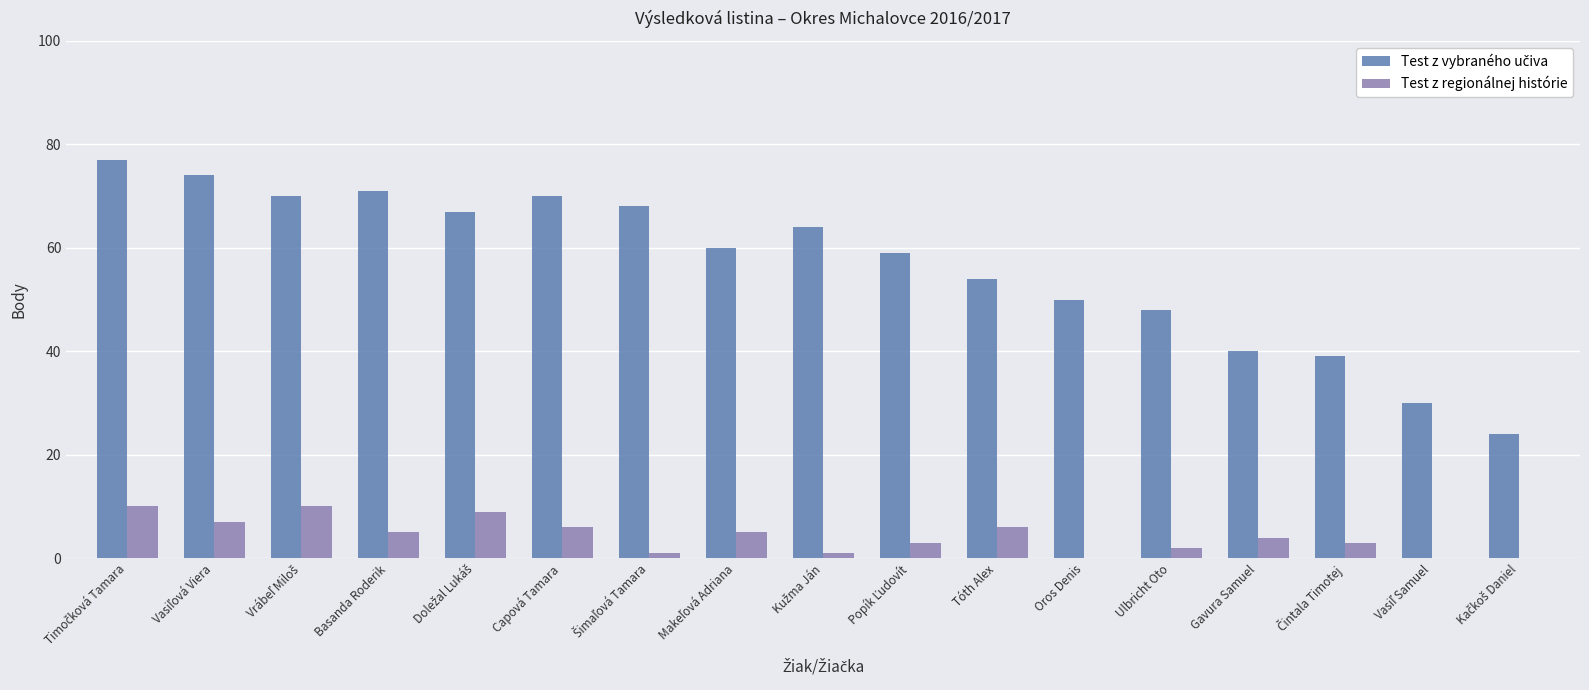

How many groups of bars are there?

17